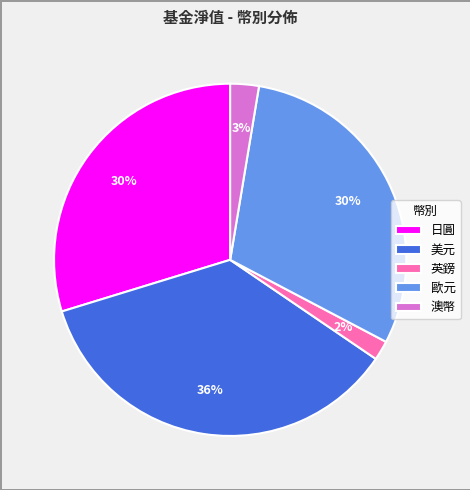

What is the smallest slice in the pie chart?

英鎊